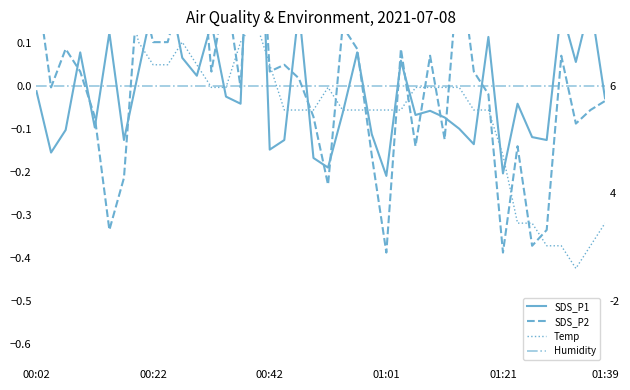

True or false: Temp and Humidity cross at least once.

True